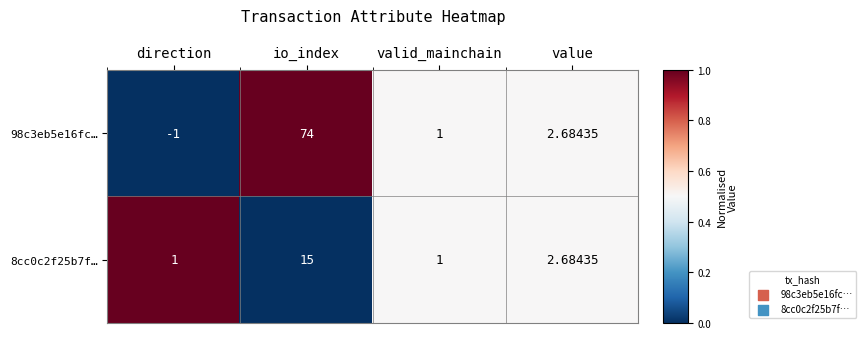

At io_index, list the series in order from largest to smallest.

98c3eb5e16fc…, 8cc0c2f25b7f…